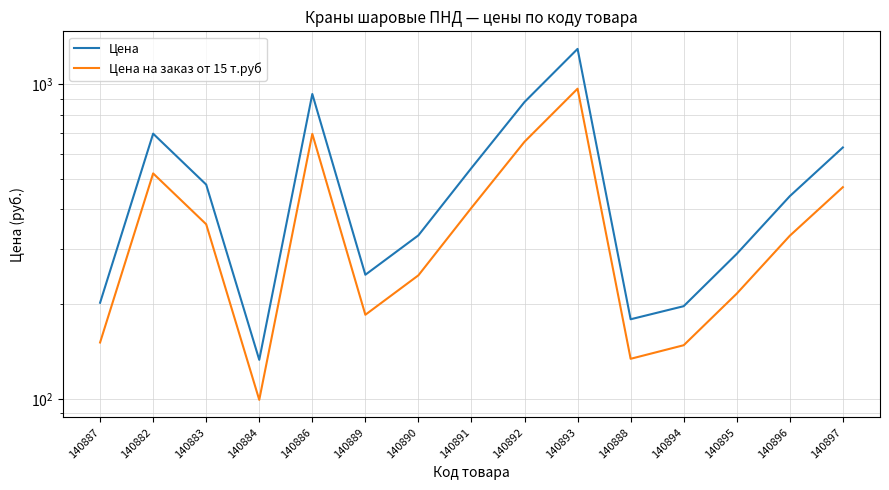

What is the maximum value for Цена на заказ от 15 т.руб?

969.0